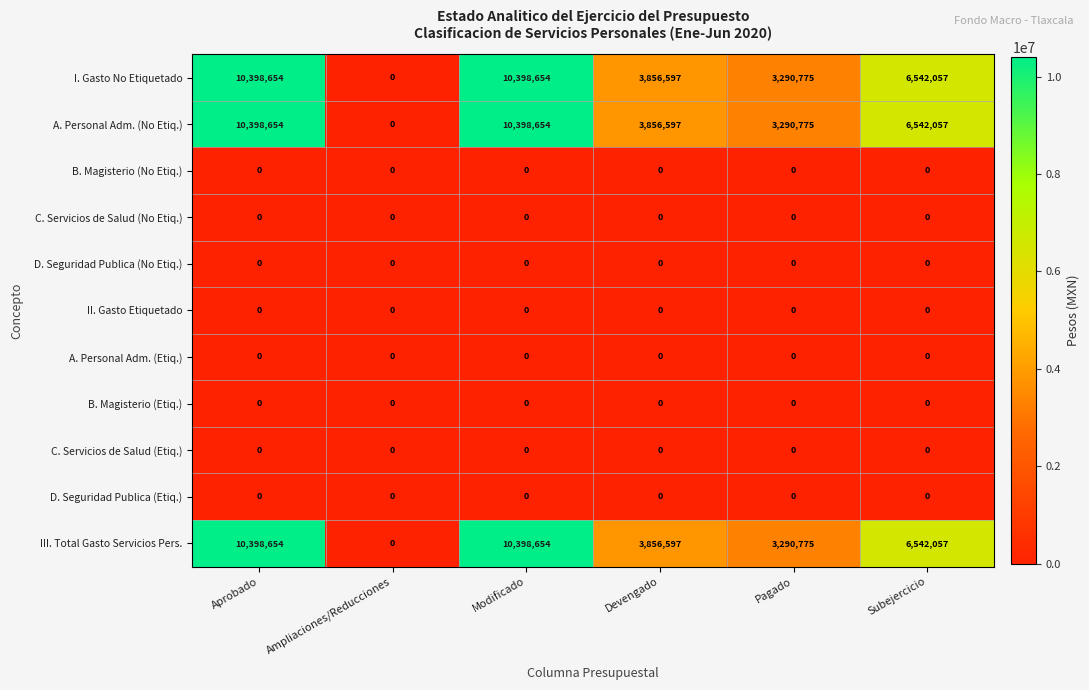

What is the difference between the highest and lowest values at Subejercicio?

6542057